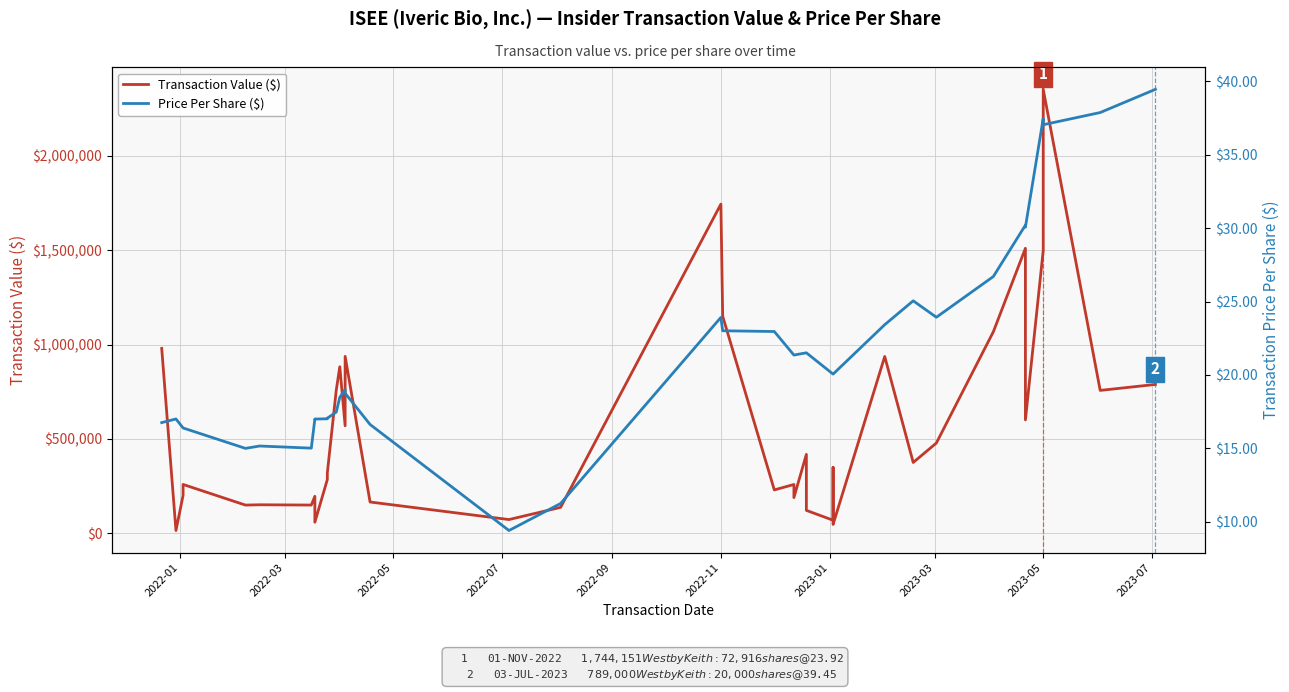

What are all the series names shown in the legend?

Transaction Value ($), Price Per Share ($)